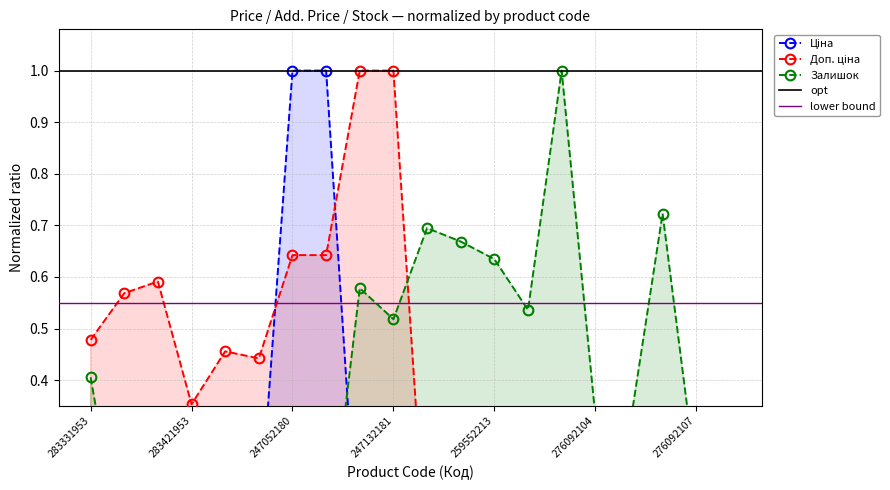

How many interior local peaks does the Ціна series have?

1